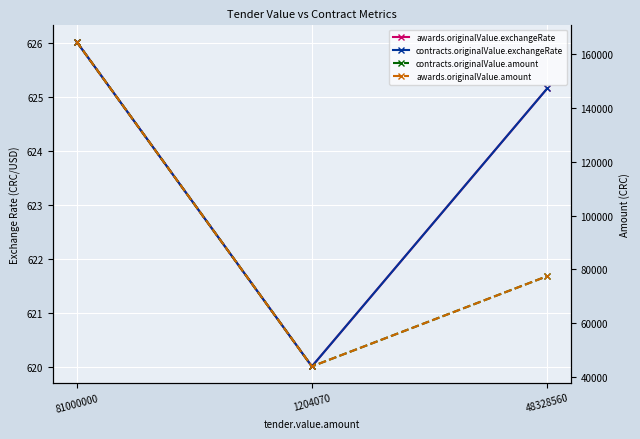

Is it true that contracts.originalValue.exchangeRate equals 625.2 at 48328560?

True